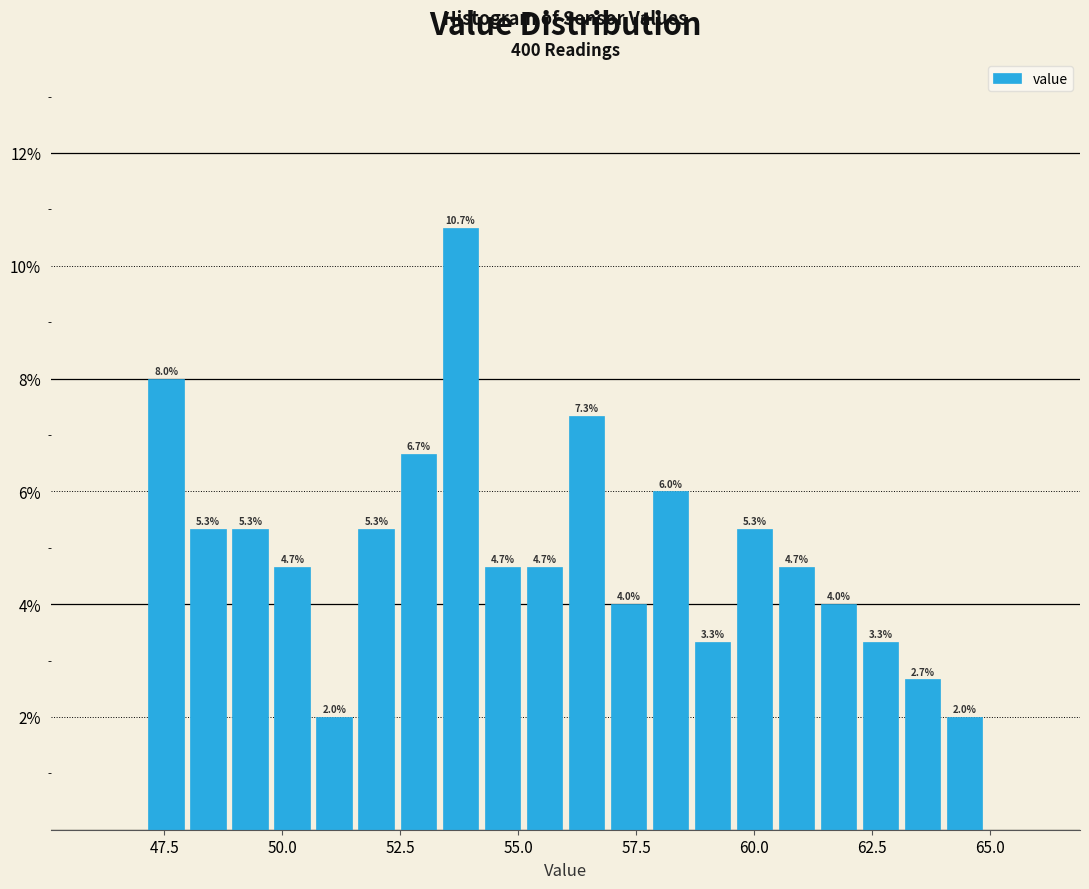

Read against the x-axis, roughly where is the centre of the tallest bar?

54.0